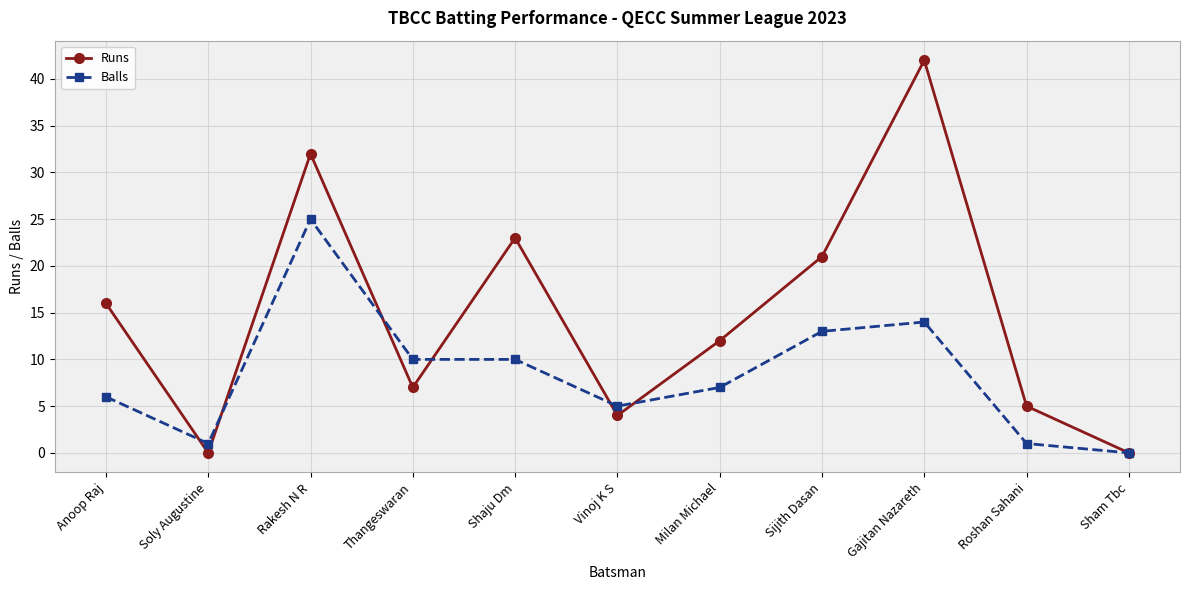

How many categories are shown in the chart?

11